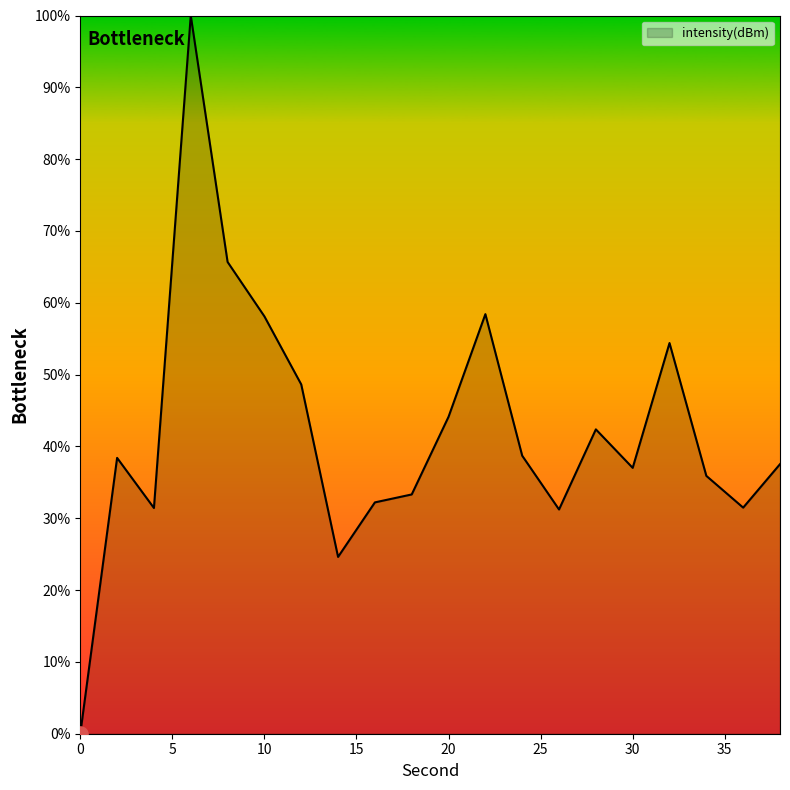

What is the maximum value shown in the chart?

100.0